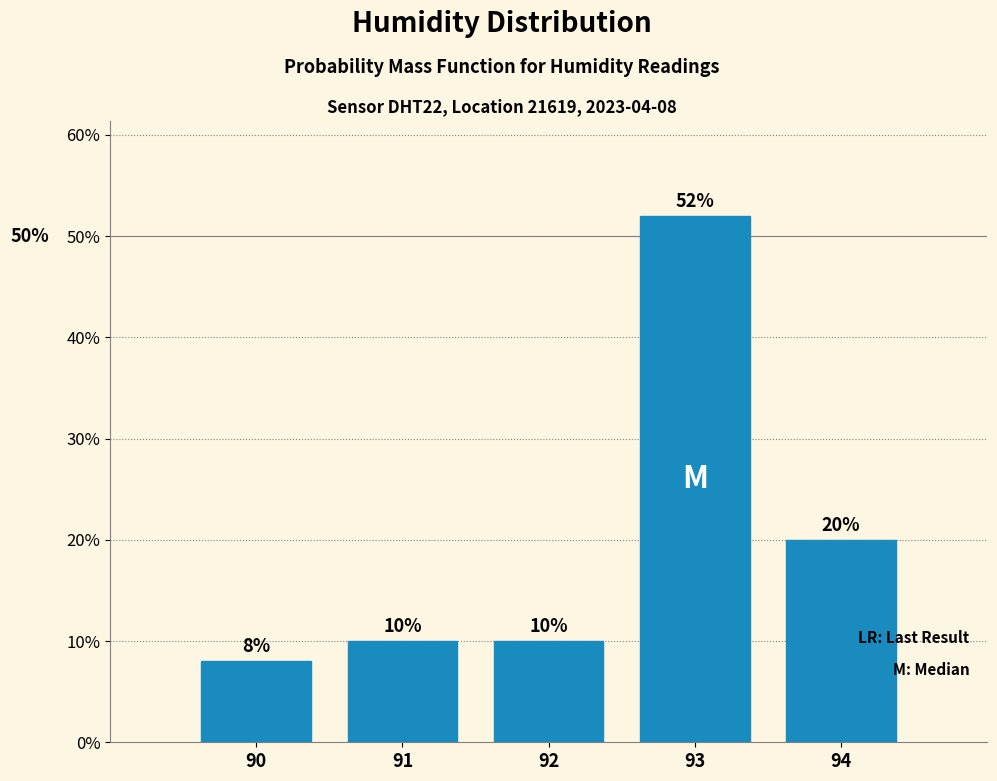

Which range on the x-axis has the tallest bar?

92.5 to 93.5